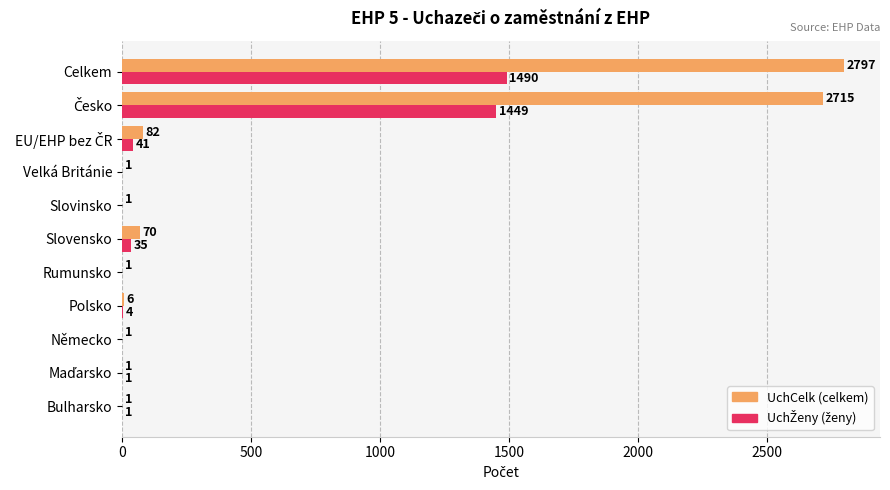

At which category does the chart reach its peak across all series?

Celkem